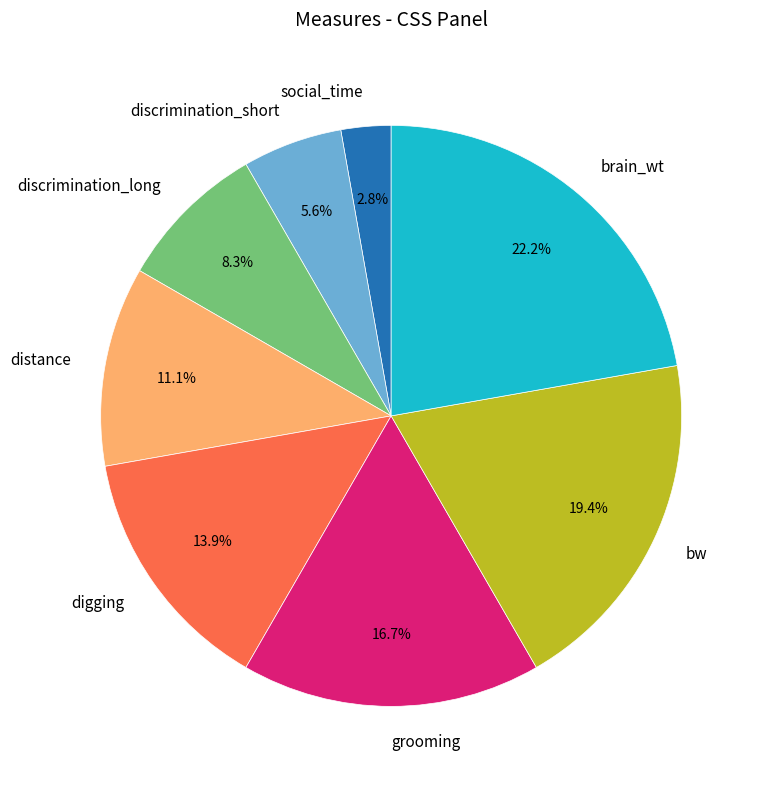

To the nearest percent, what is the difference between the grooming and bw slice percentages?

3%